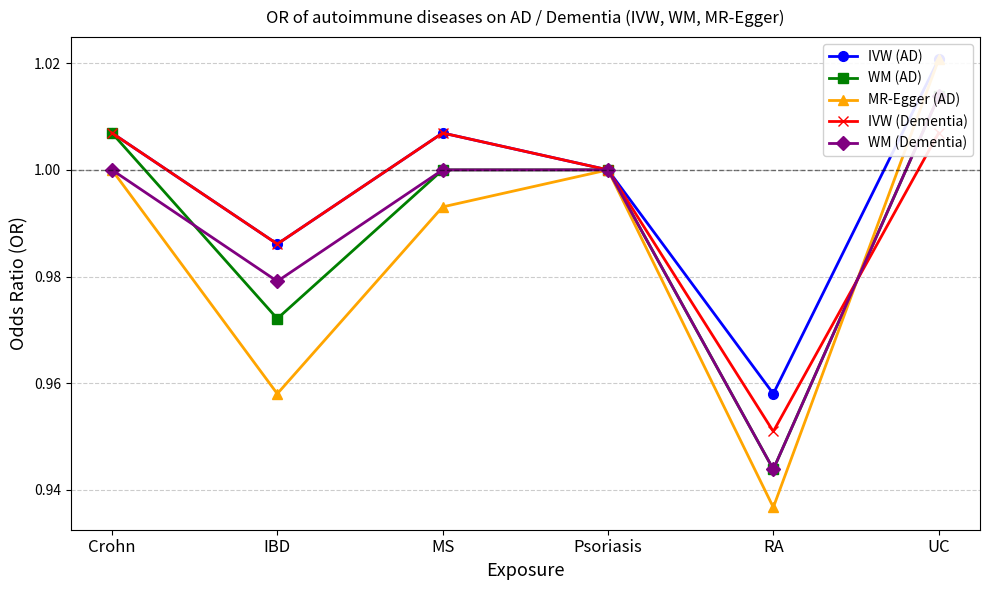

Between Psoriasis and MS, which is larger?

MS